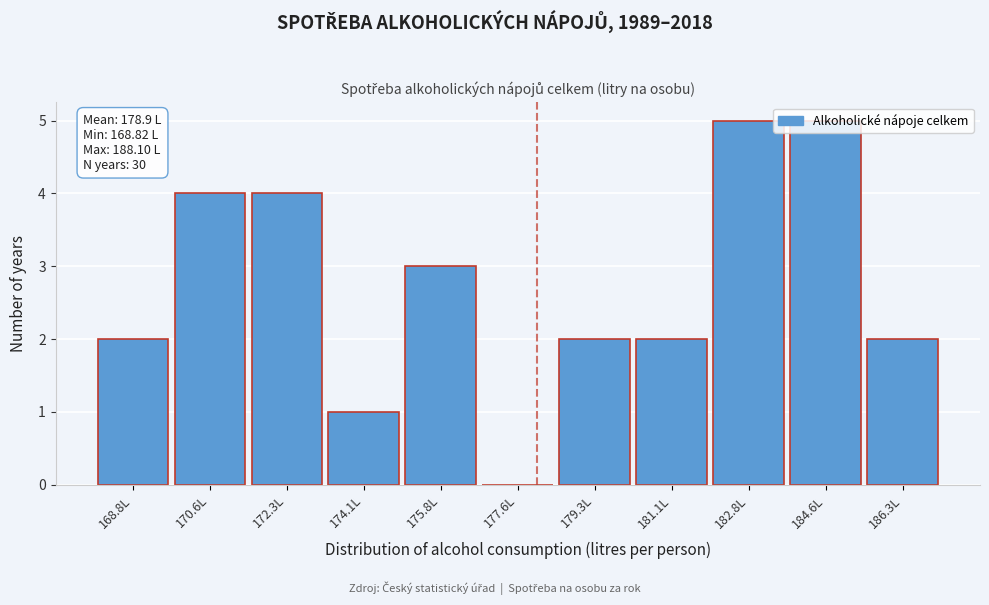

Approximately how many times larger is the value at 175.8L compared to 182.8L?

0.6